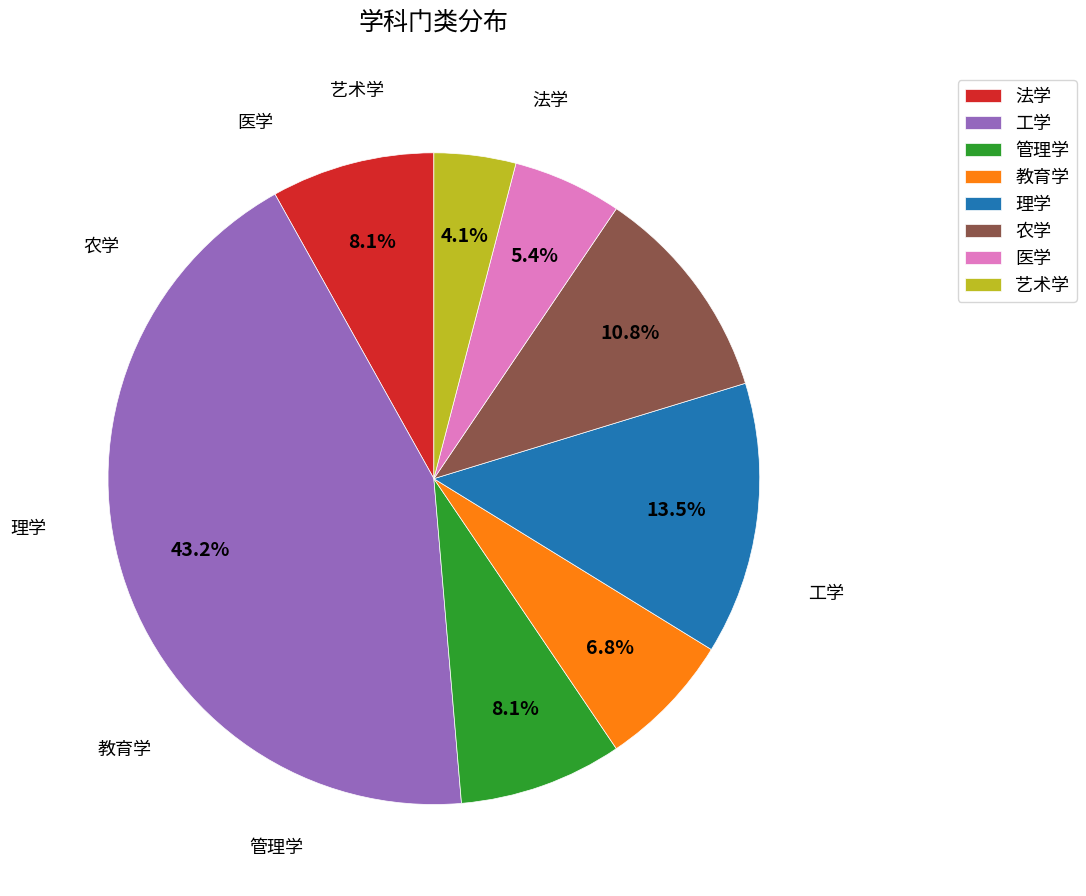

Which category has the biggest portion of the pie?

工学